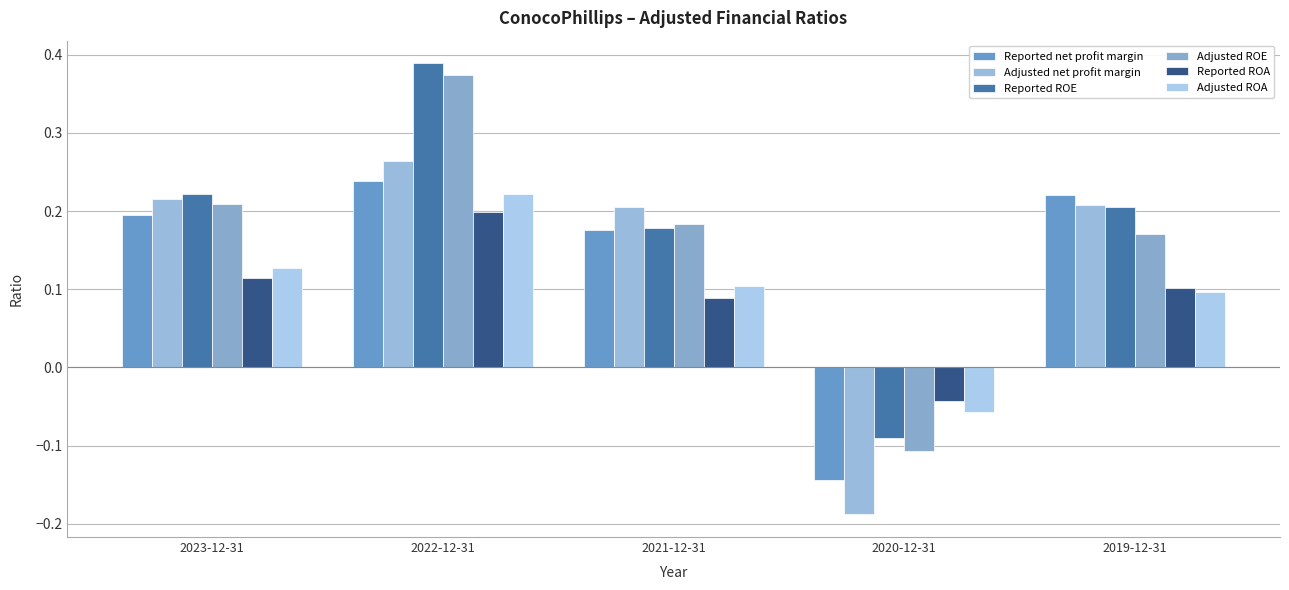

At how many categories does at least one series exceed 0?

4